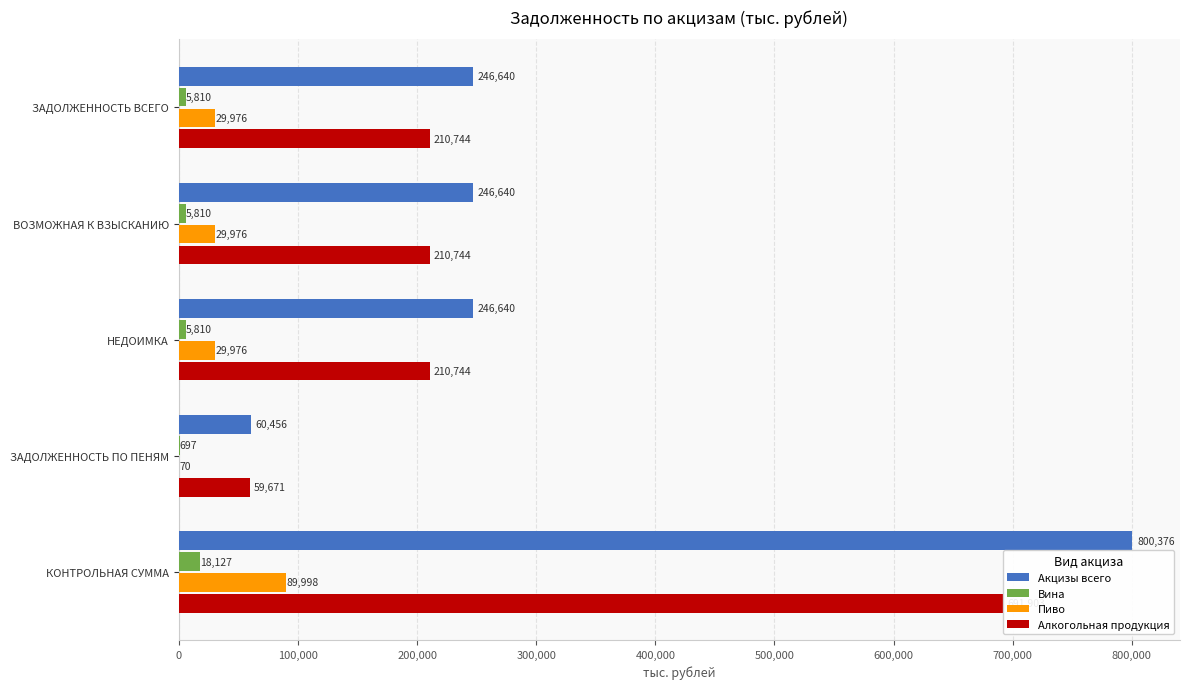

What is the maximum value for Алкогольная продукция?

691903